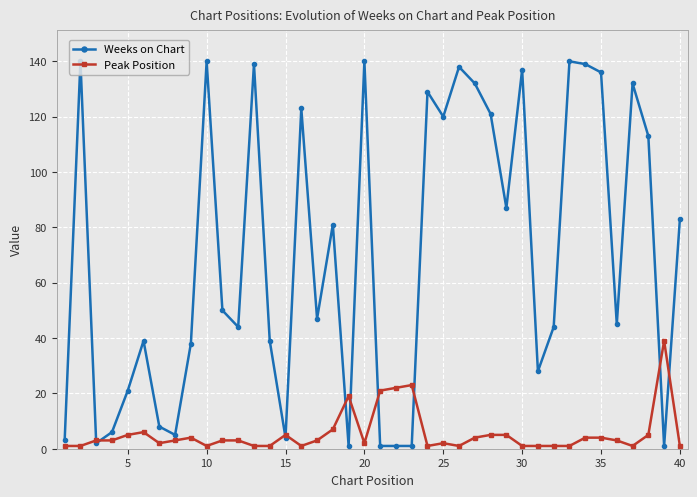

List the series in order of their peak value, highest first.

Weeks on Chart, Peak Position